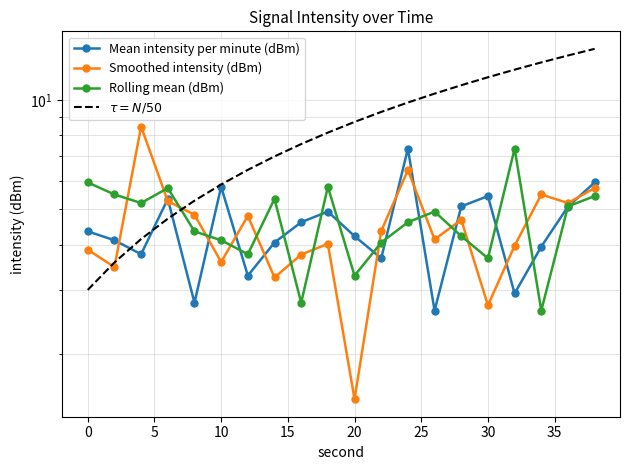

Reading left to right, transcribe all the data shown in this chart.

Mean intensity per minute (dBm): 4.4	4.1	3.8	5.3	2.8	5.8	3.3	4.1	4.6	4.9	4.2	3.7	7.4	2.6	5.1	5.4	2.9	4.0	5.1	5.9
Smoothed intensity (dBm): 3.9	3.5	8.5	5.3	4.8	3.6	4.8	3.2	3.8	4.0	1.5	4.4	6.4	4.1	4.7	2.7	4.0	5.5	5.2	5.7
Rolling mean (dBm): 5.9	5.5	5.2	5.7	4.4	4.1	3.8	5.3	2.8	5.8	3.3	4.1	4.6	4.9	4.2	3.7	7.4	2.6	5.1	5.4
$\tau = N/50$: 3.0	3.6	4.1	4.7	5.3	5.9	6.4	7.0	7.6	8.1	8.7	9.3	9.9	10.4	11.0	11.6	12.1	12.7	13.3	13.9